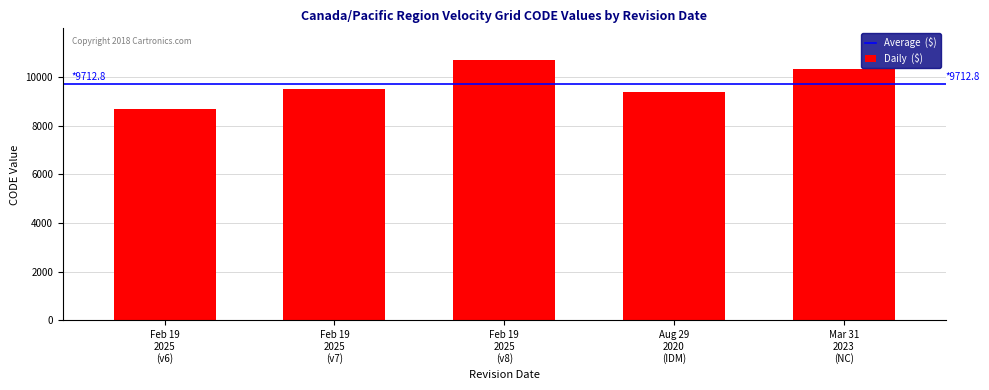

At which label is the value closest to 9691?

Feb 19
2025
(v7)